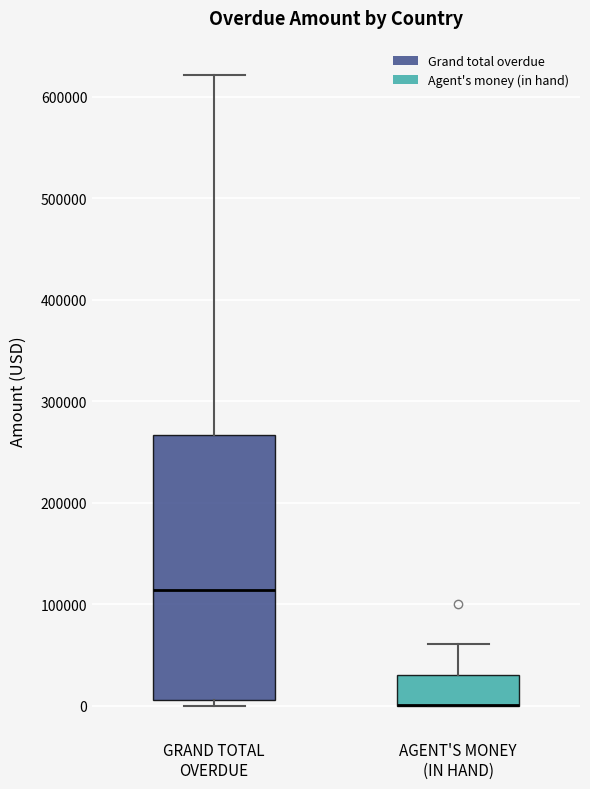

Which box is the tallest, from its lower edge to its upper edge?

GRAND TOTAL OVERDUE